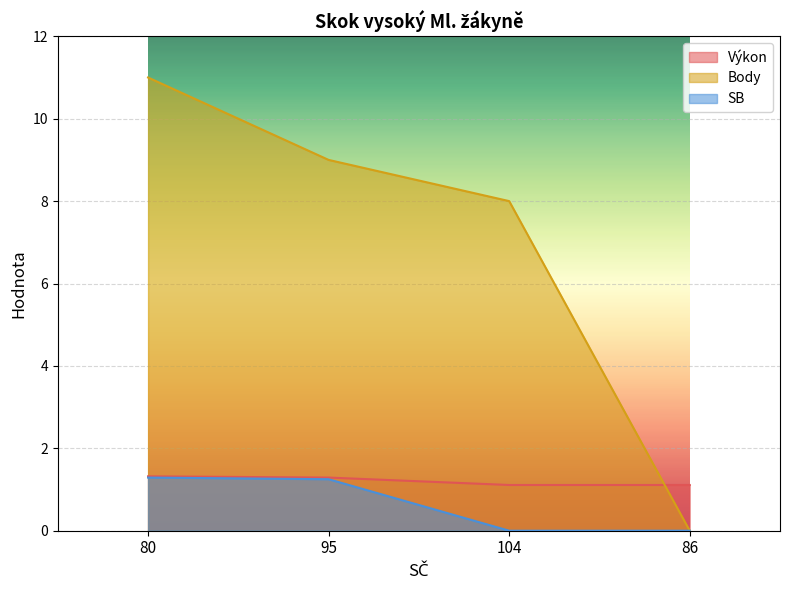

What are all the series names shown in the legend?

Výkon, Body, SB